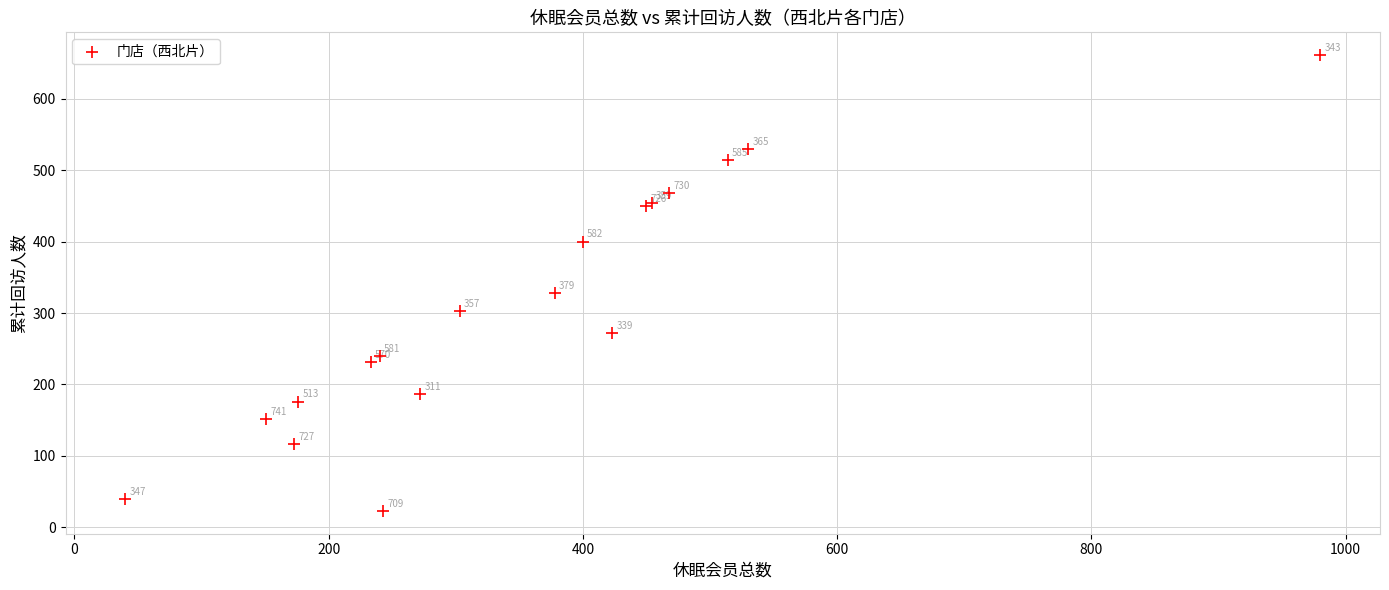

What Y value in the scatter plot is closest to 342?

328